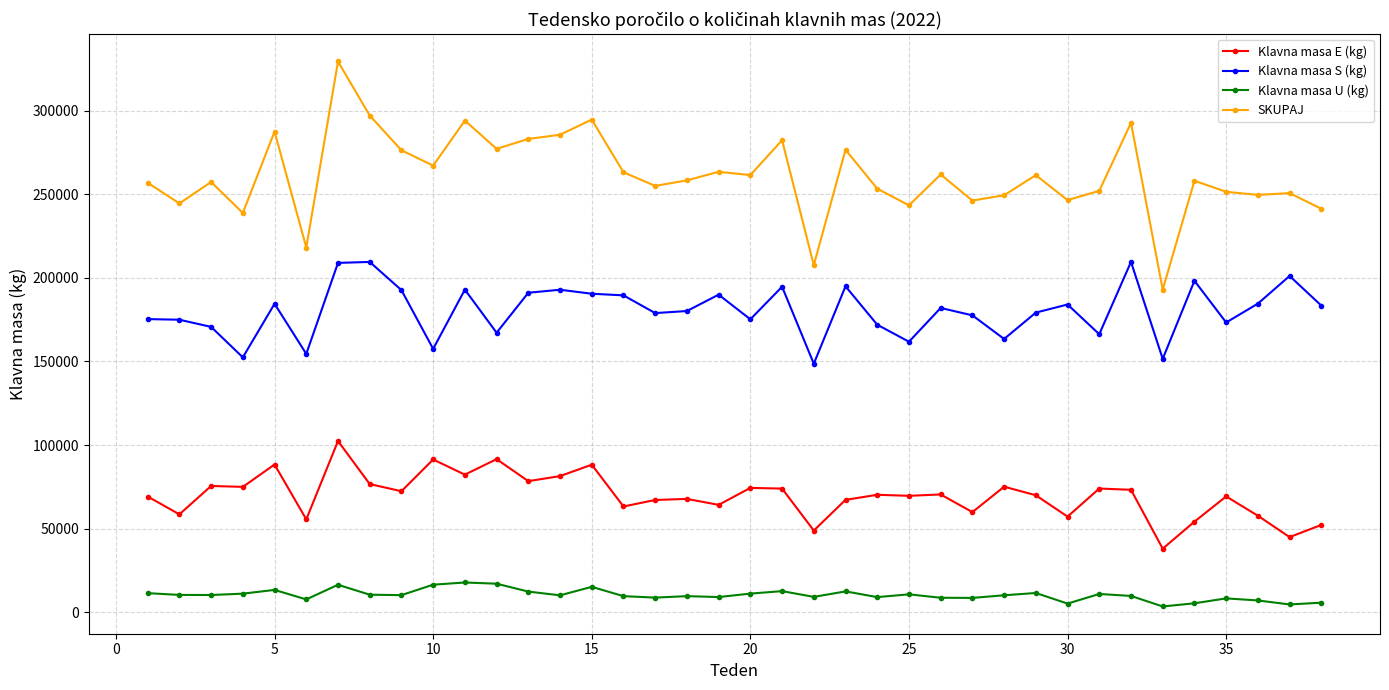

Rank the series by their maximum value, from highest to lowest.

SKUPAJ, Klavna masa S (kg), Klavna masa E (kg), Klavna masa U (kg)